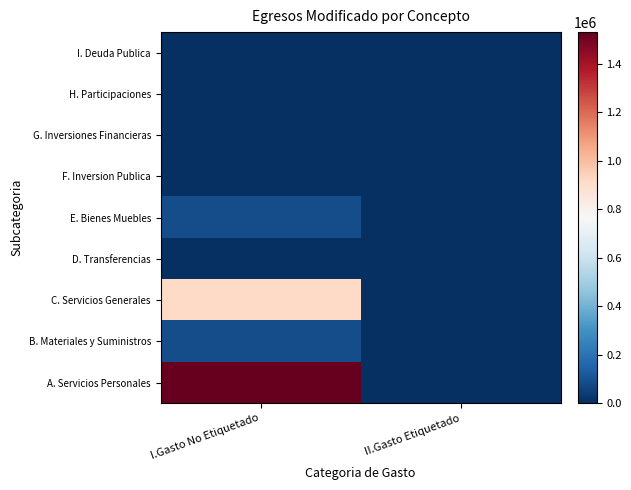

Reading right to left, extract all data points from this chart.

A. Servicios Personales: II.Gasto Etiquetado=0.0	I.Gasto No Etiquetado=1531298.5
B. Materiales y Suministros: II.Gasto Etiquetado=0.0	I.Gasto No Etiquetado=89502.5
C. Servicios Generales: II.Gasto Etiquetado=0.0	I.Gasto No Etiquetado=917667.7
D. Transferencias: II.Gasto Etiquetado=0.0	I.Gasto No Etiquetado=1.0
E. Bienes Muebles: II.Gasto Etiquetado=0.0	I.Gasto No Etiquetado=89036.0
F. Inversion Publica: II.Gasto Etiquetado=0.0	I.Gasto No Etiquetado=0.0
G. Inversiones Financieras: II.Gasto Etiquetado=0.0	I.Gasto No Etiquetado=0.0
H. Participaciones: II.Gasto Etiquetado=0.0	I.Gasto No Etiquetado=0.0
I. Deuda Publica: II.Gasto Etiquetado=0.0	I.Gasto No Etiquetado=0.0